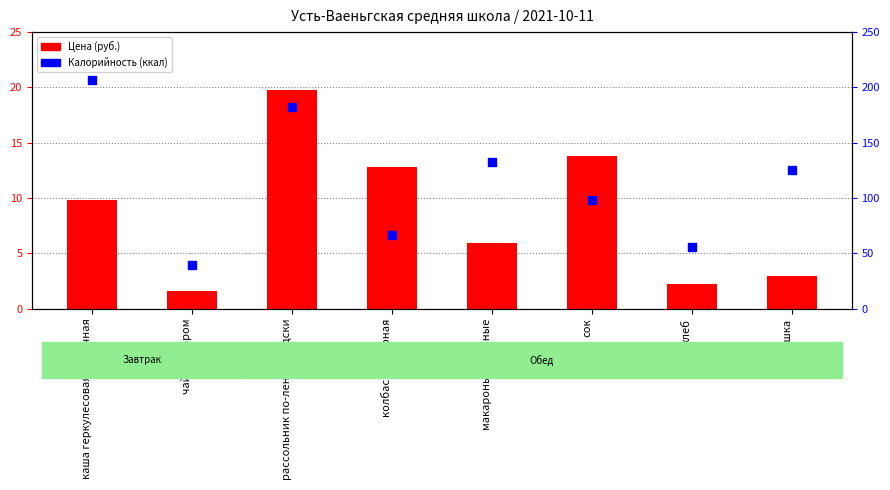

What is the total value across all series at колбаса отварная?

79.6